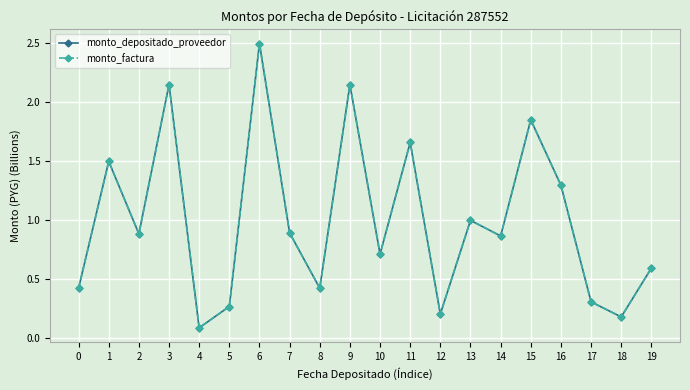

Which series has the widest spread of values?

monto_depositado_proveedor